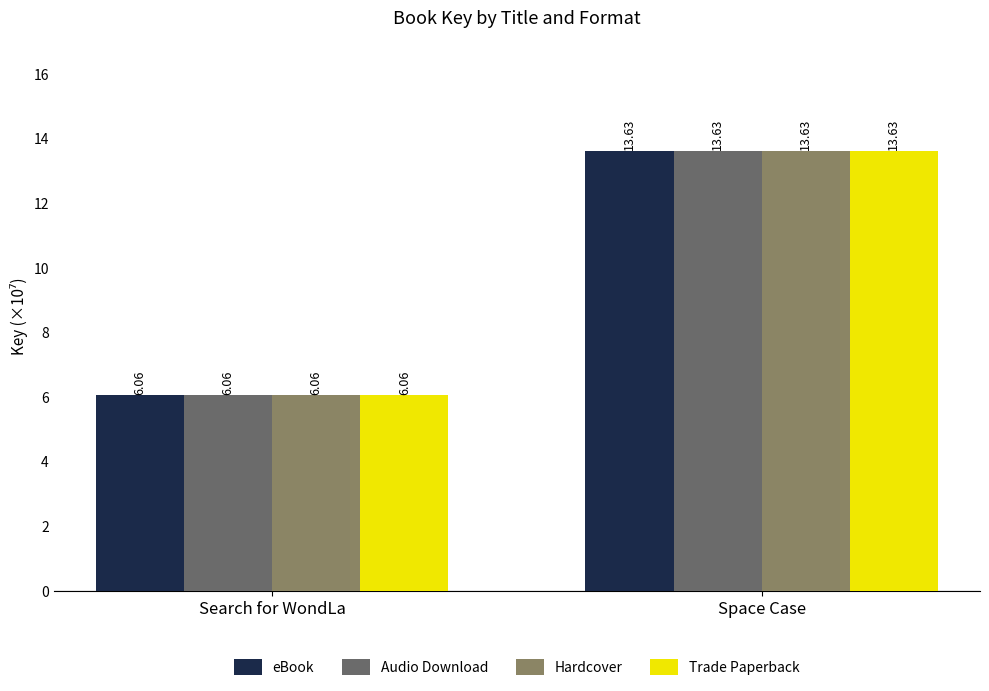

How many values in the eBook series exceed 13?

1